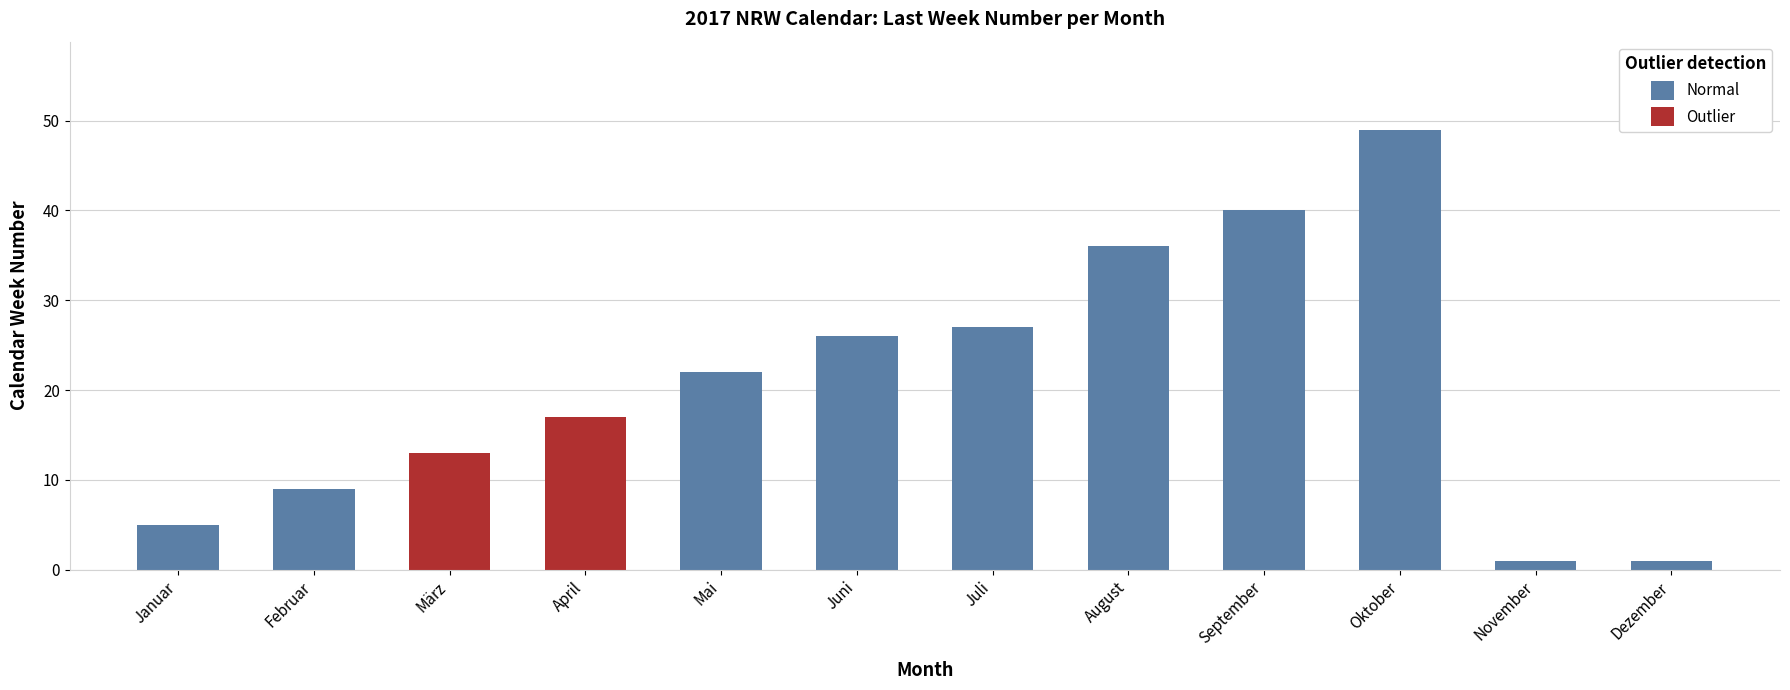

Which category has the highest value across all series?

Oktober